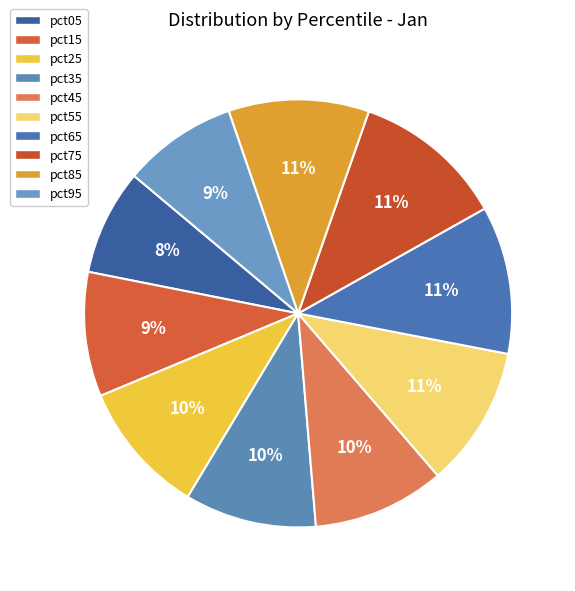

To the nearest percent, what percentage of the pie is pct55?

11%